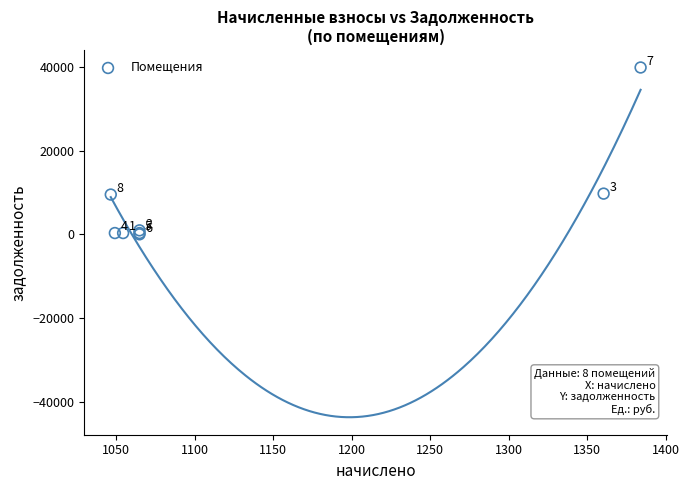

What Y value in the scatter plot is closest to 19928?

9721.0